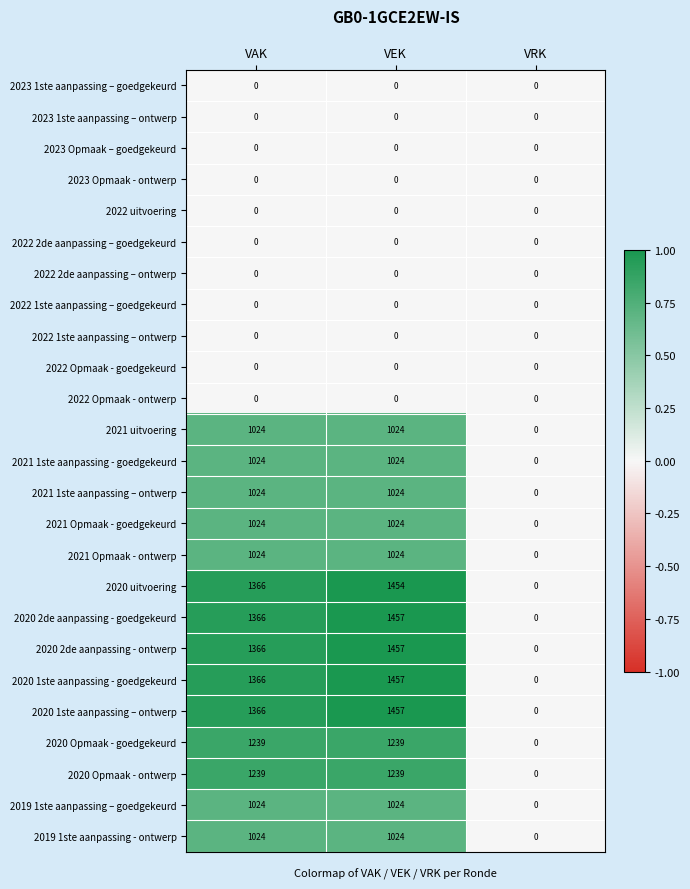

What is the greatest value displayed?

1457